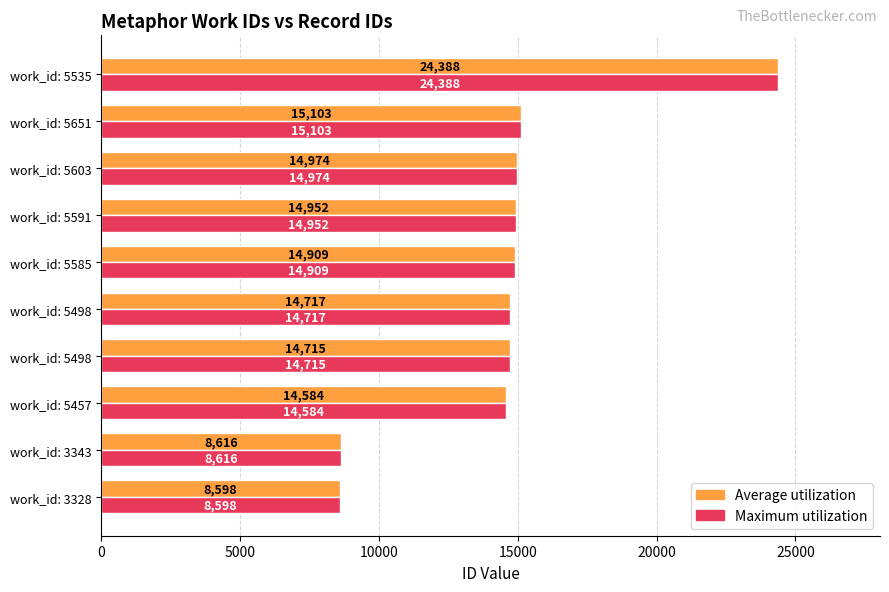

How many categories are shown in the chart?

10